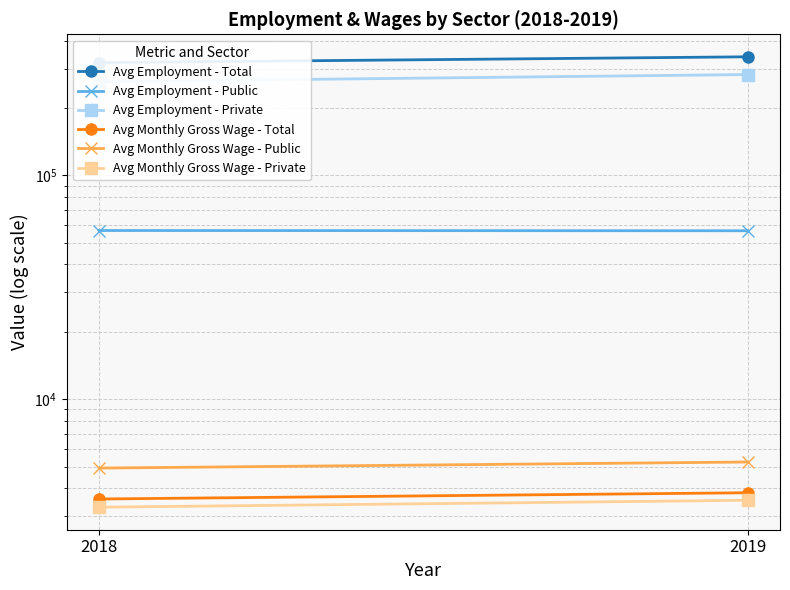

True or false: Avg Employment - Public has a value of 101480.0 at 2018.

False